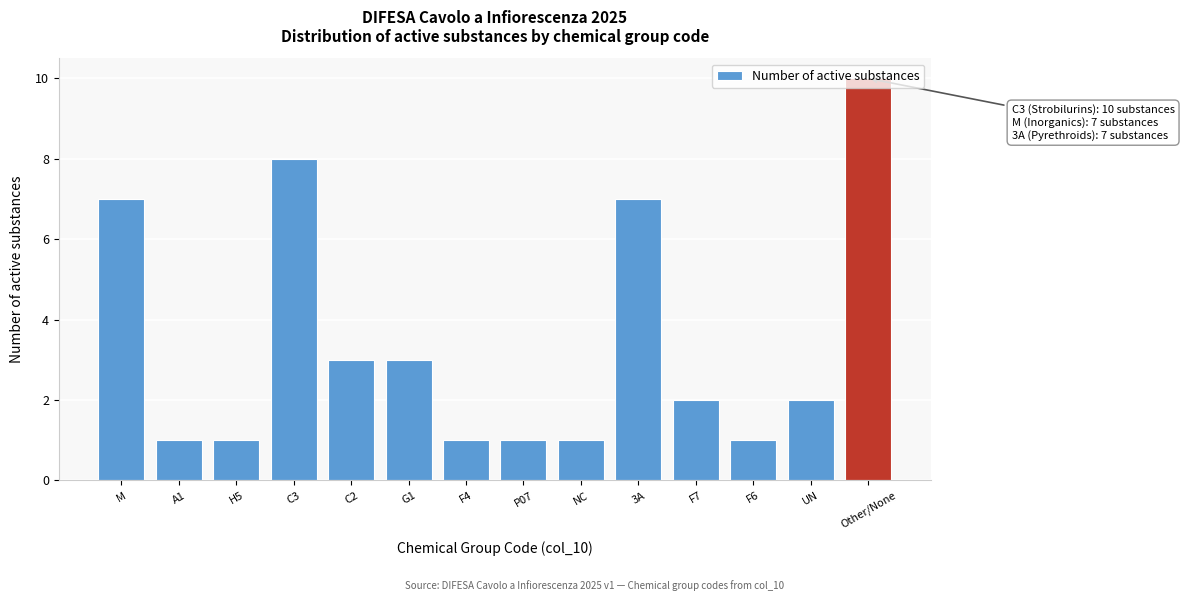

What is the label of the 7th bar from the left?

F4